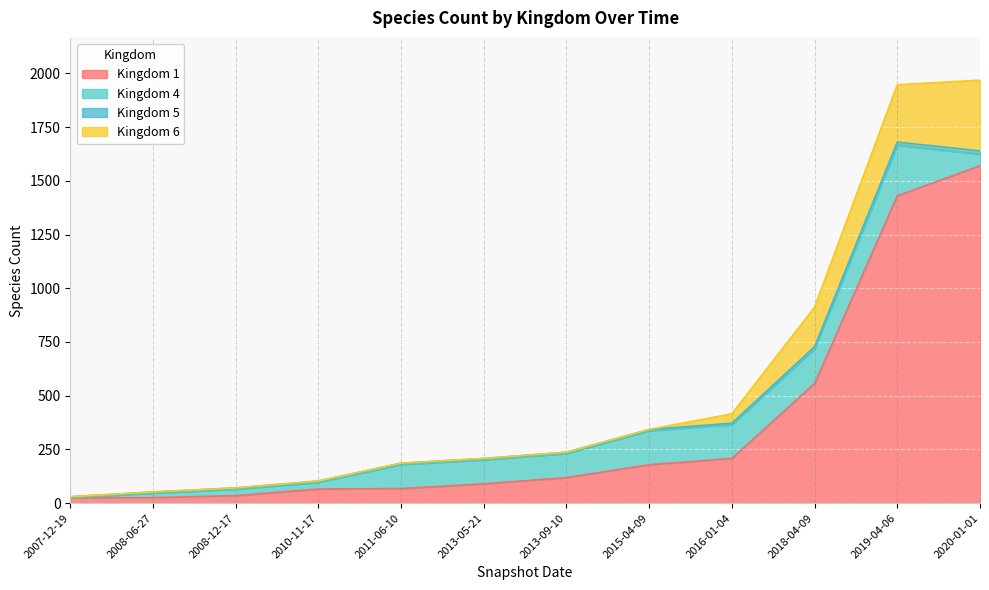

The value of Kingdom 1 at 2018-04-09 is 557. True or false?

True